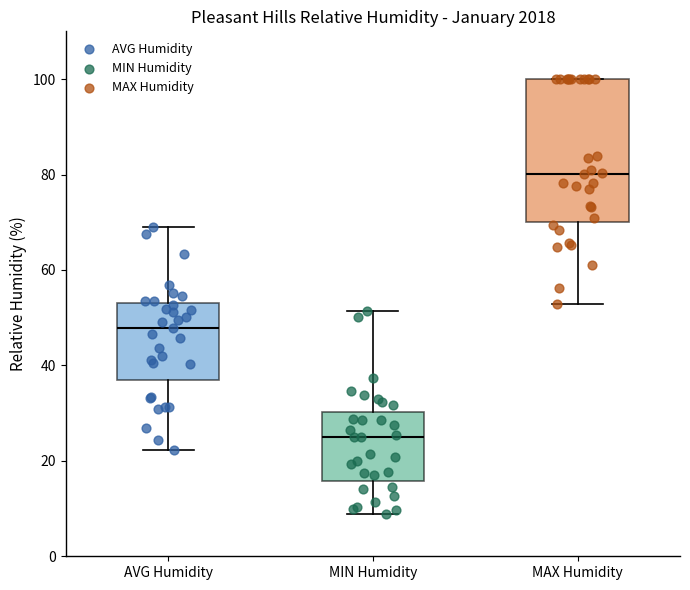

Reading left to right, read every box against the y-axis: the position of its median line, the range the box covers, and the ends of its whiskers. The values are not printed on the chart, so give them approximately, as read against the axis.

AVG Humidity: median 48, box 36 to 54, whiskers 22 to 68
MIN Humidity: median 24, box 16 to 30, whiskers 8 to 52
MAX Humidity: median 80, box 70 to 100, whiskers 52 to 100